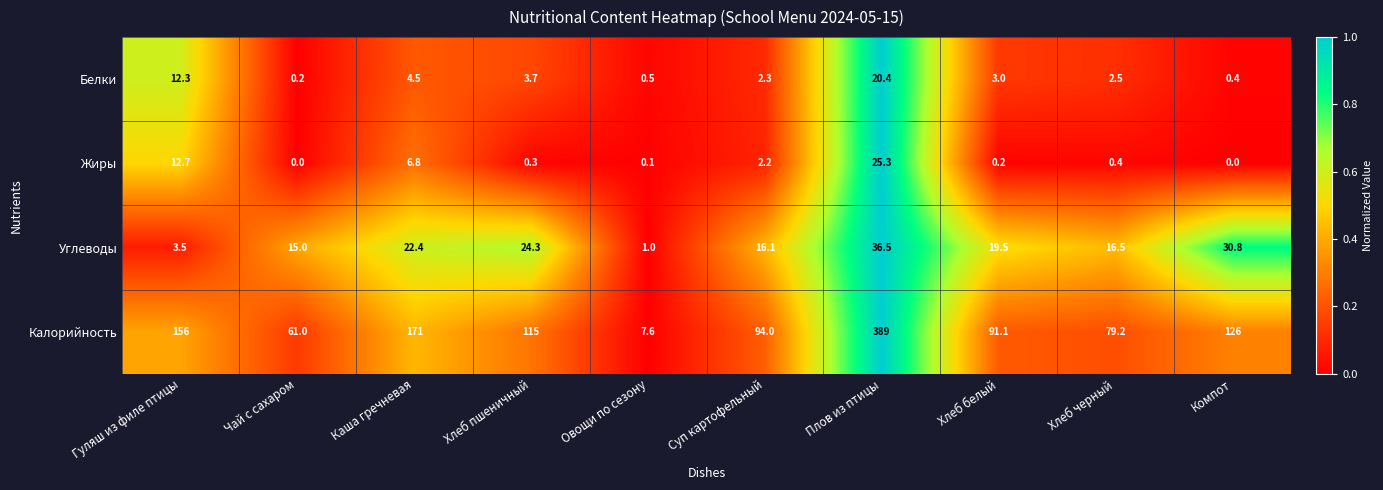

Rank the series by their maximum value, from lowest to highest.

Белки, Жиры, Углеводы, Калорийность